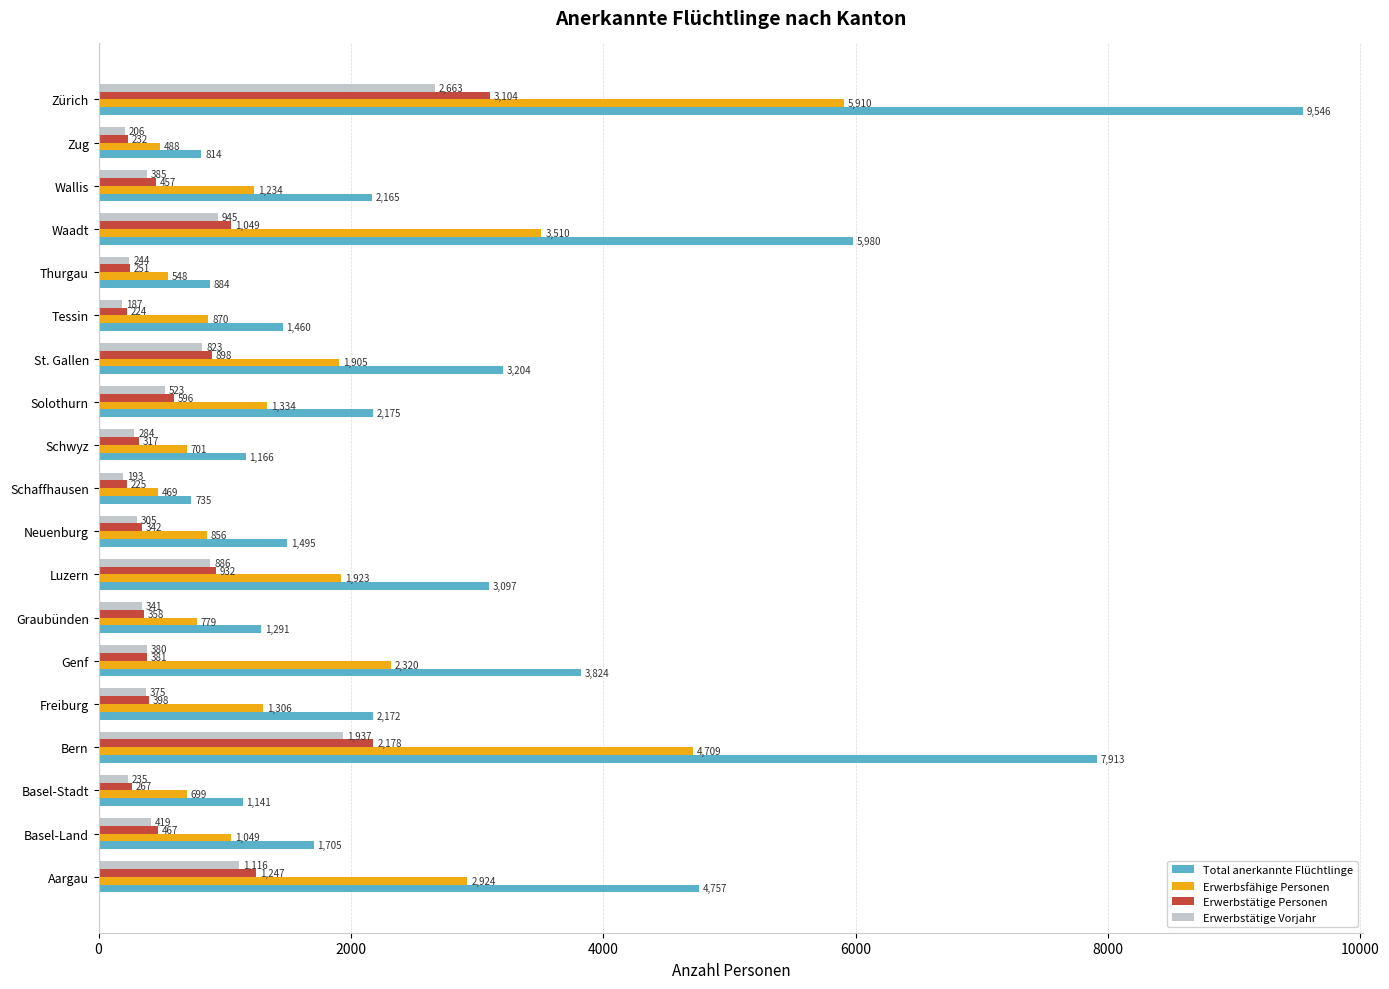

True or false: Erwerbsfähige Personen has a value of 2924 at Aargau.

True